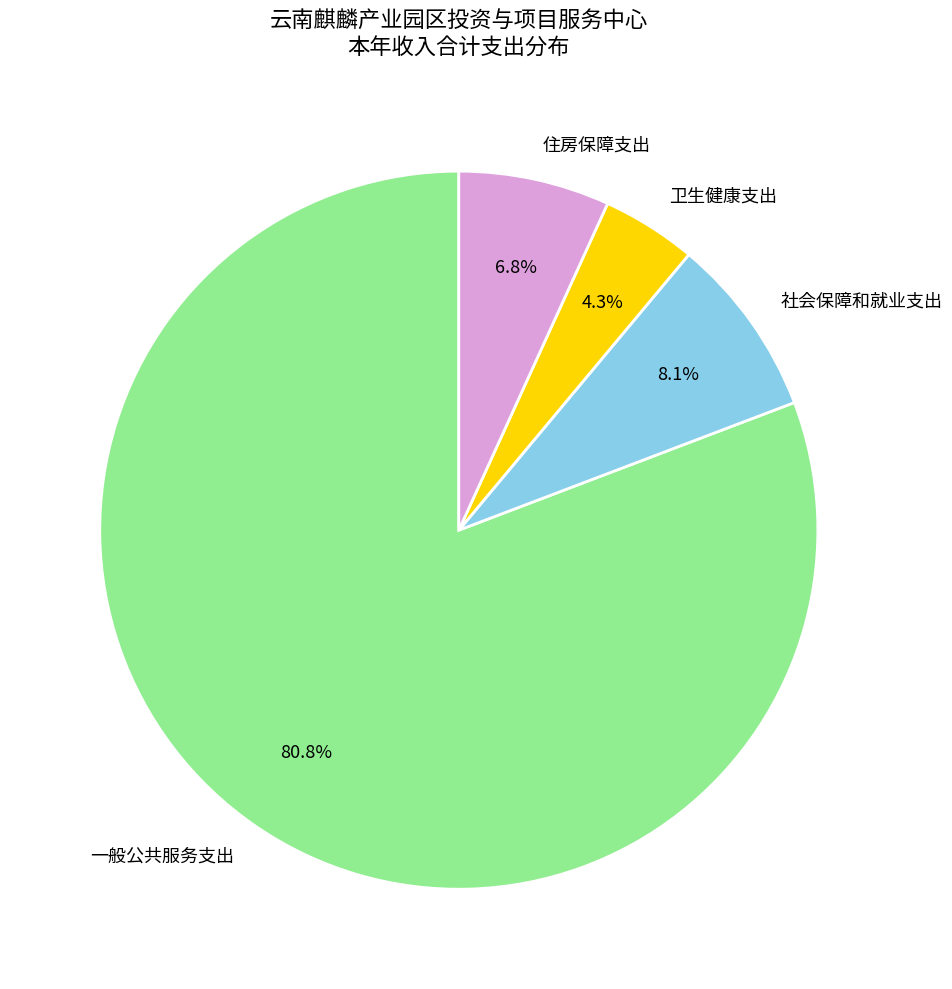

Approximately how many times larger is the value at 住房保障支出 compared to 卫生健康支出?

1.6